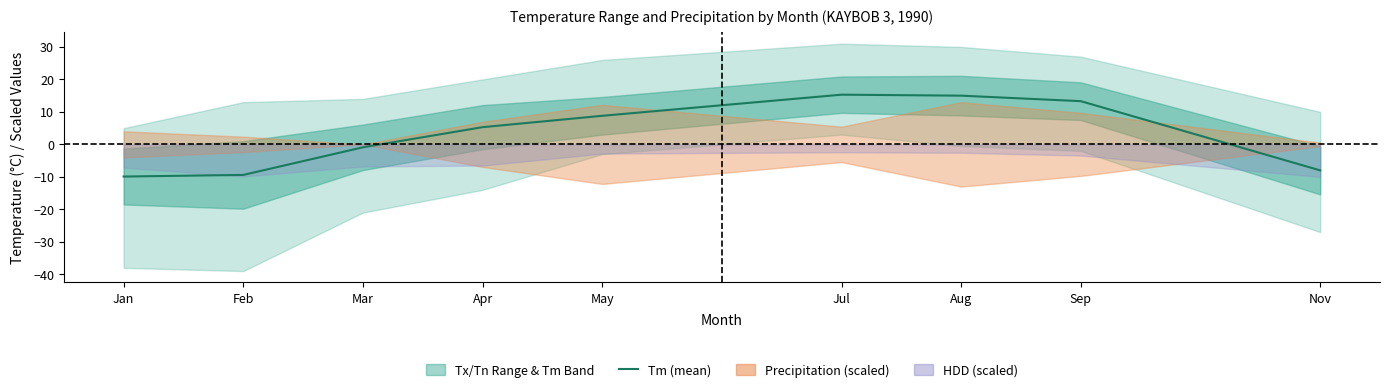

Does the chart have visible grid lines?

No